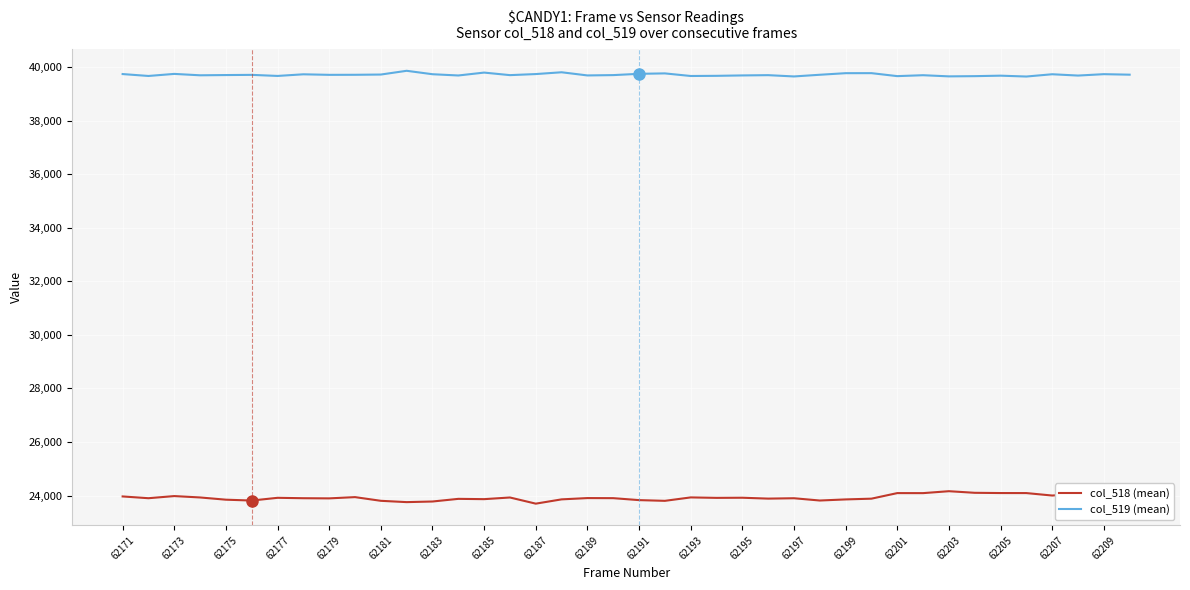

What is the highest value of the col_519 (mean) series?

39863